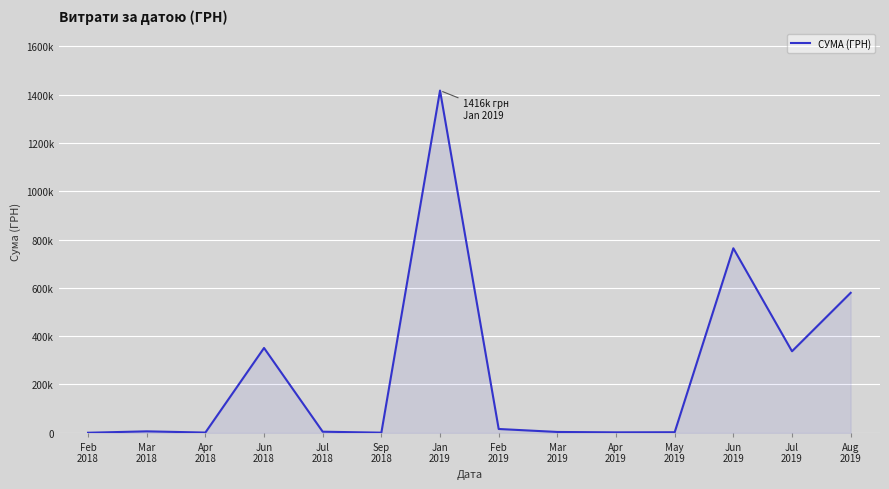

What is the ratio of the value at Apr
2019 to the value at Apr
2018?

1.8